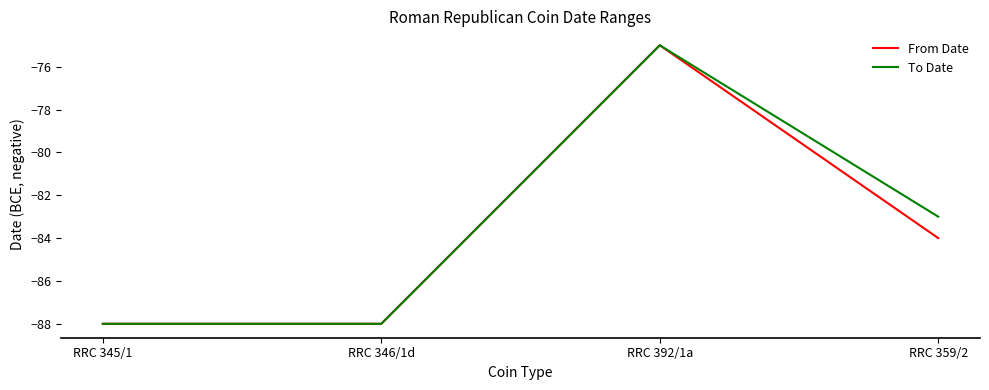

Where is To Date nearest to the value -81?

RRC 359/2